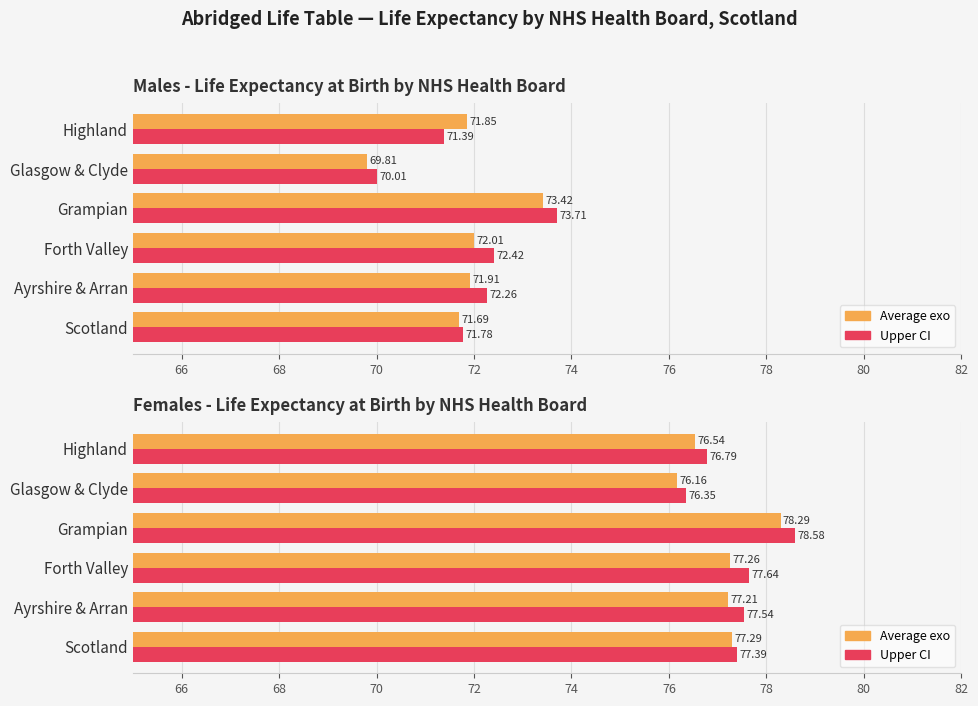

The Average (exo) series shows 102.2 at Forth Valley. True or false?

False